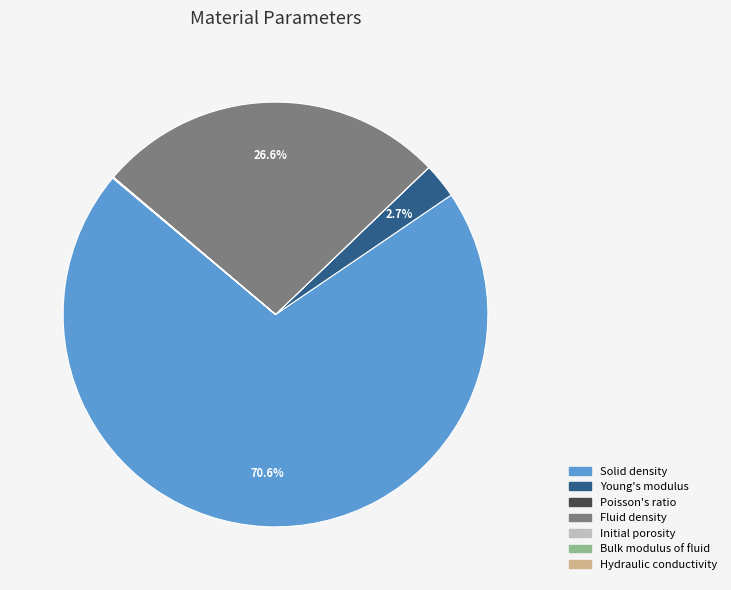

How much of the chart is everything except Solid density?

29.4%